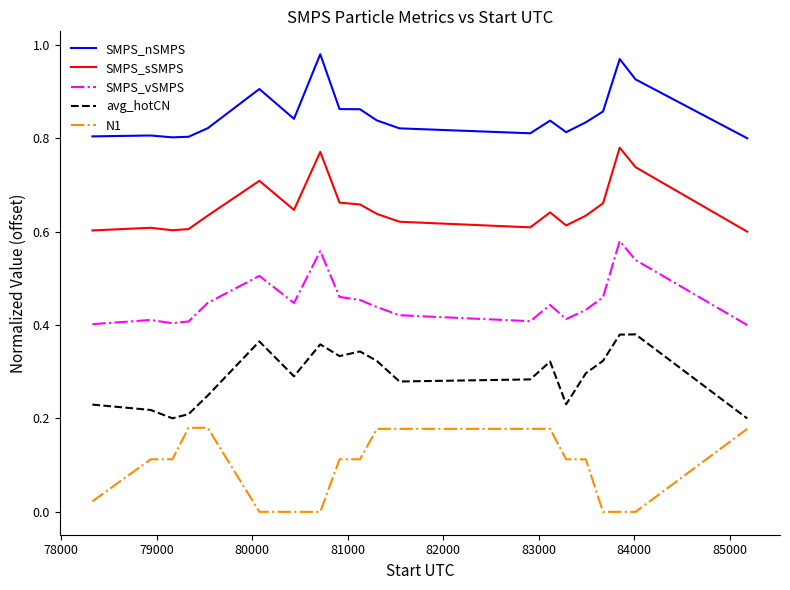

Which series has the largest total across all categories?

SMPS_nSMPS